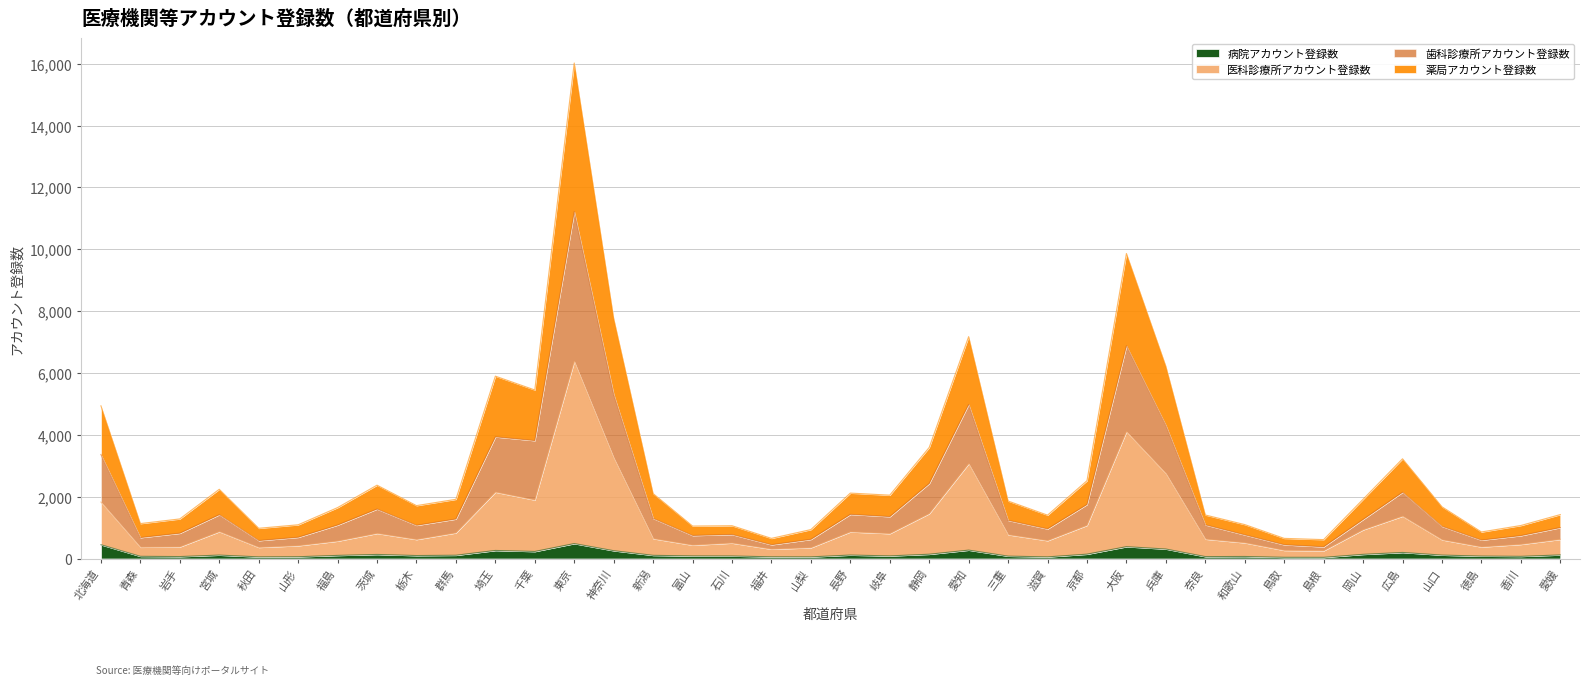

At how many categories does at least one series exceed 13498?

1